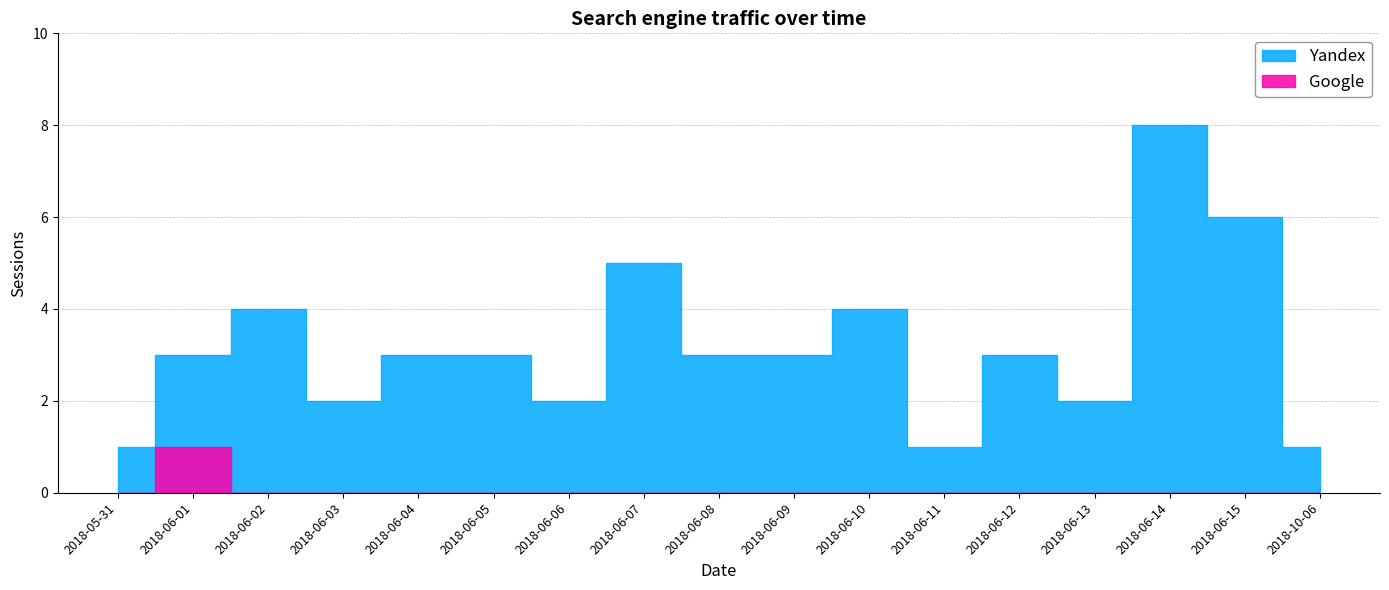

At which category does Yandex reach its first local valley?

2018-06-03